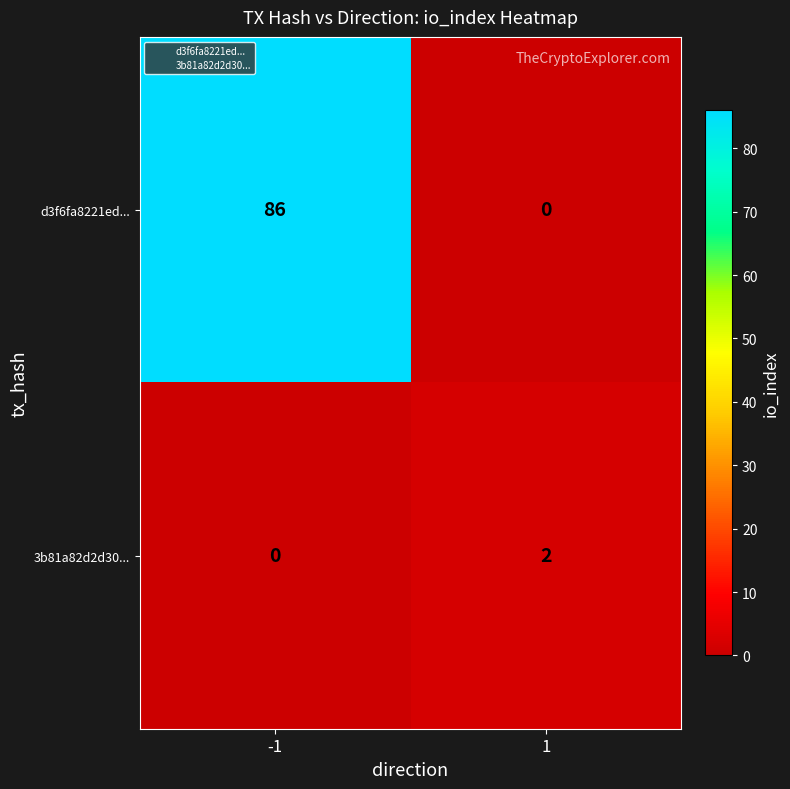

List the series in order of their peak value, lowest first.

3b81a82d2d30..., d3f6fa8221ed...